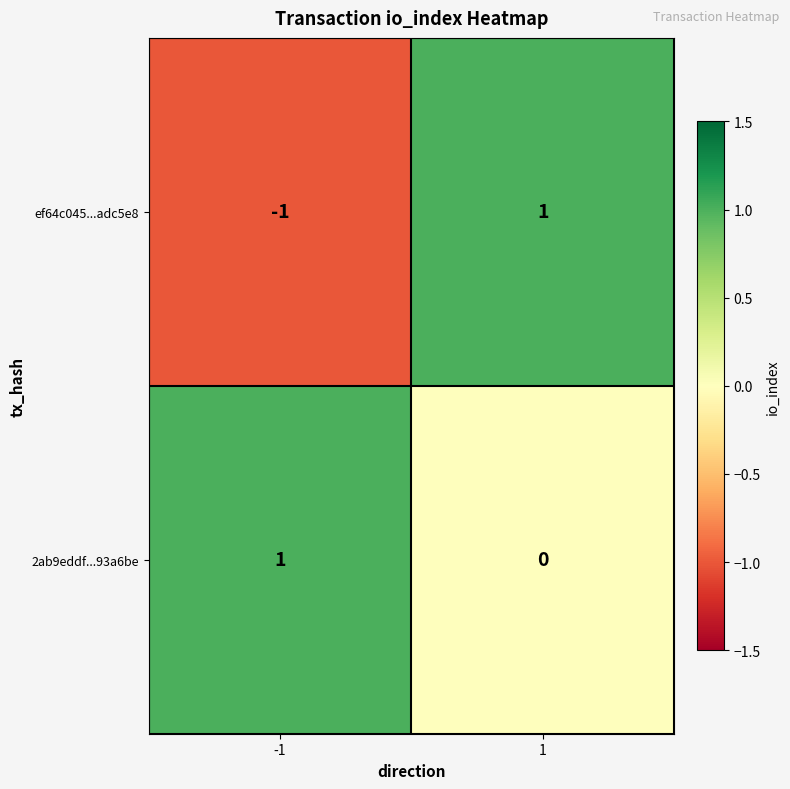

List the series in order of their overall mean, highest first.

2ab9eddf...93a6be, ef64c045...adc5e8